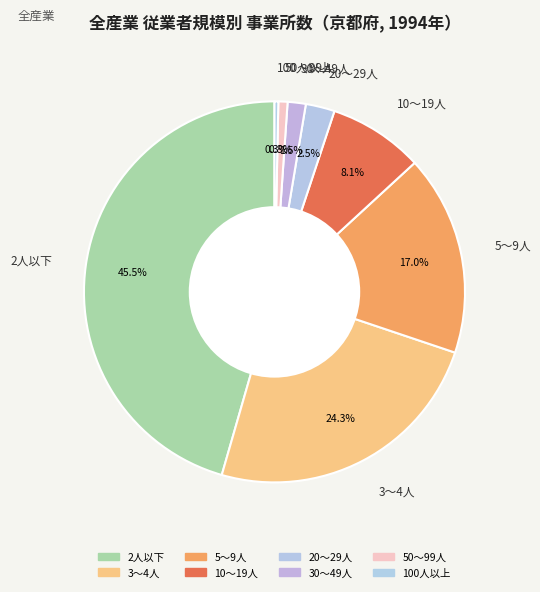

What portion of the pie excludes 2人以下?

54.5%